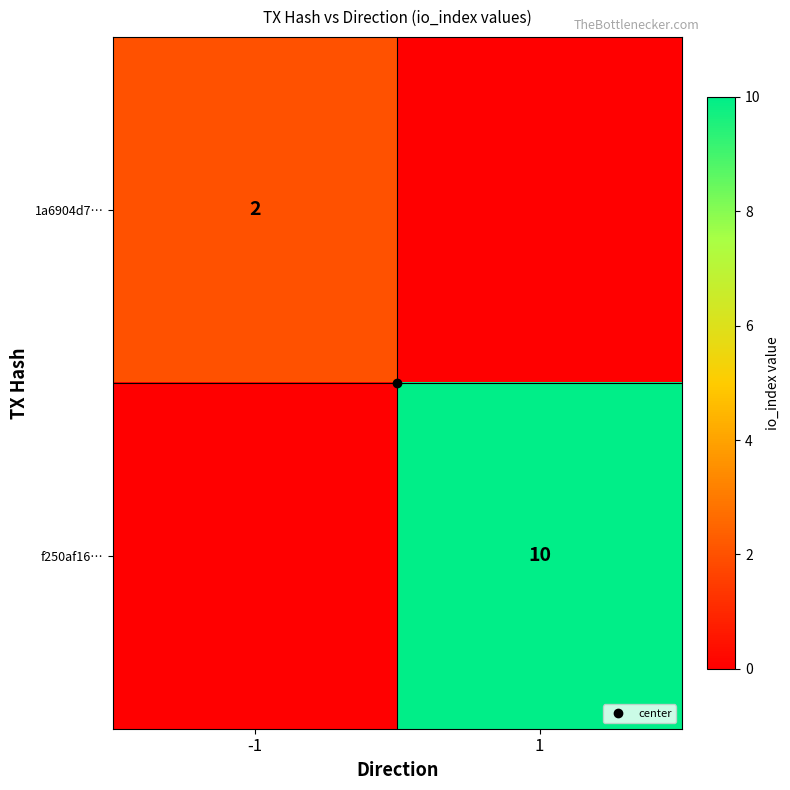

What is the difference between the highest and lowest values at -1?

2